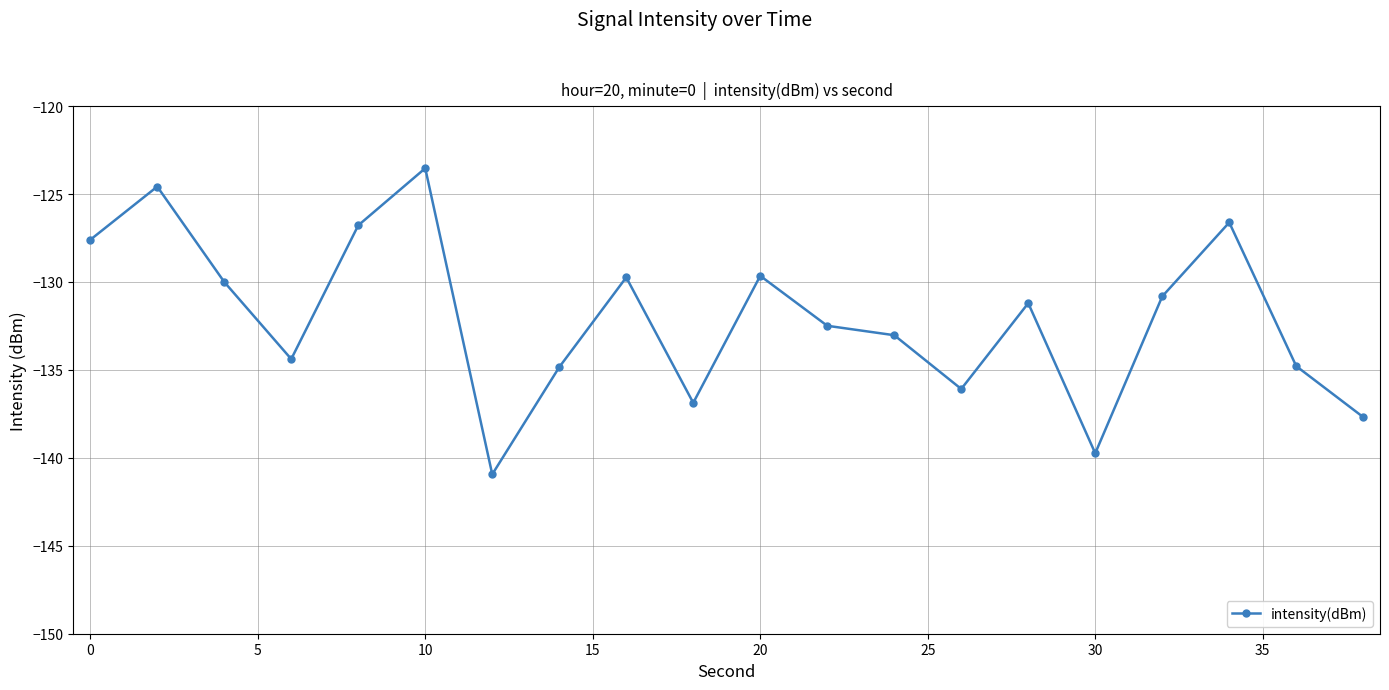

Count the number of values greater than -131.

9